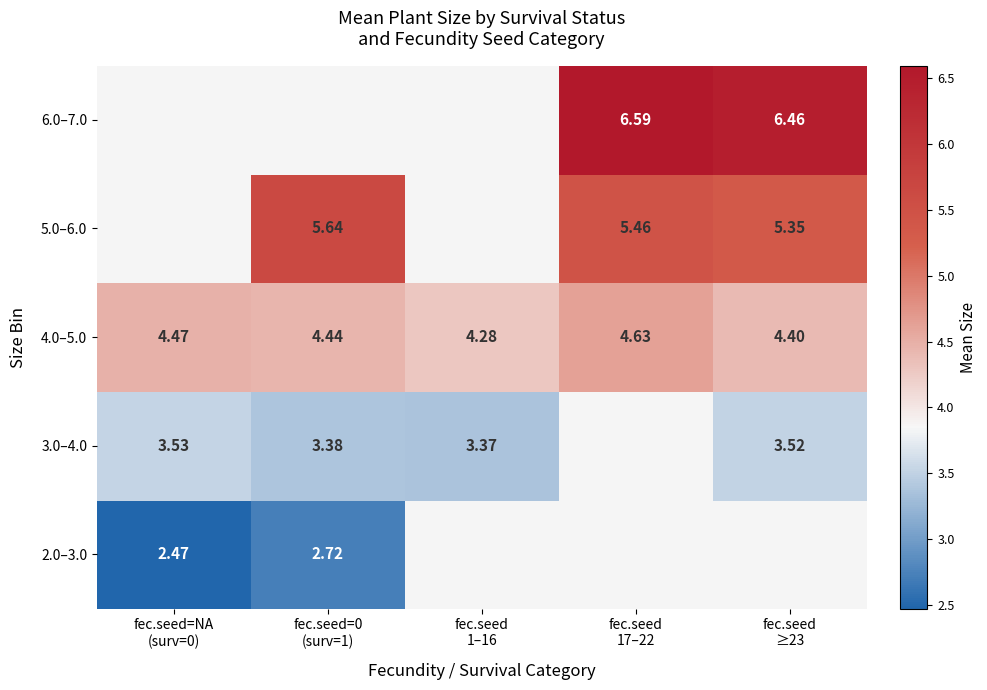

What is the difference between the second highest and minimum values in the 4.0–5.0 series?

0.2